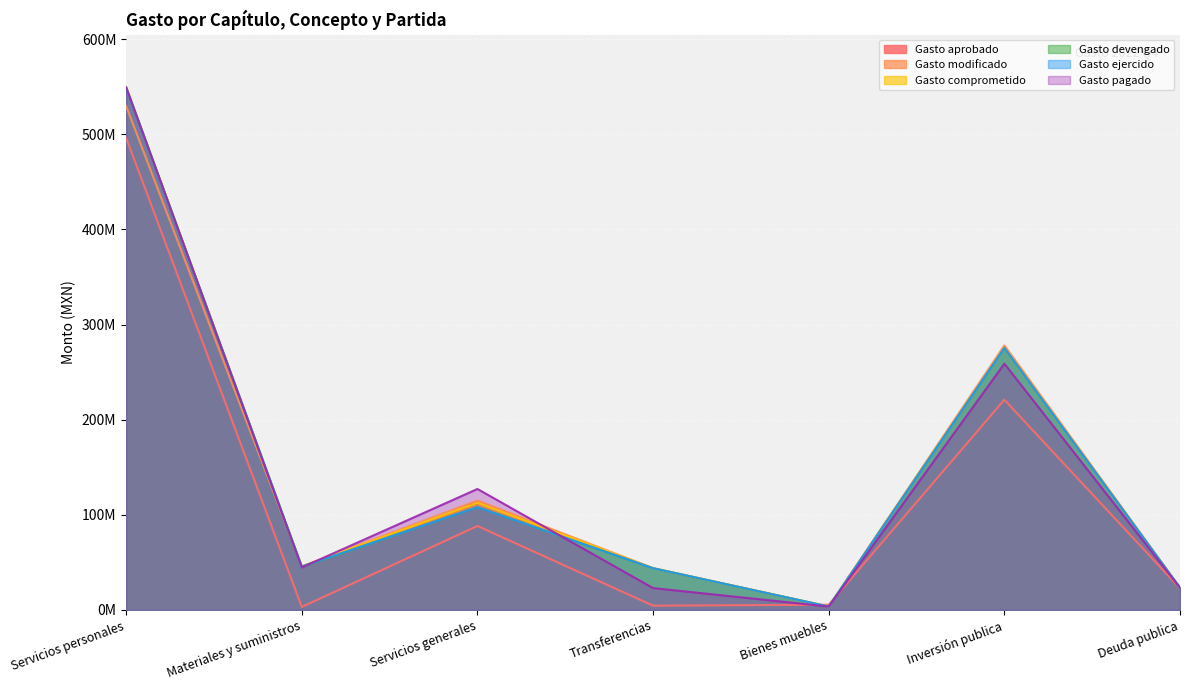

At which category does Gasto aprobado reach its first local peak?

Servicios generales